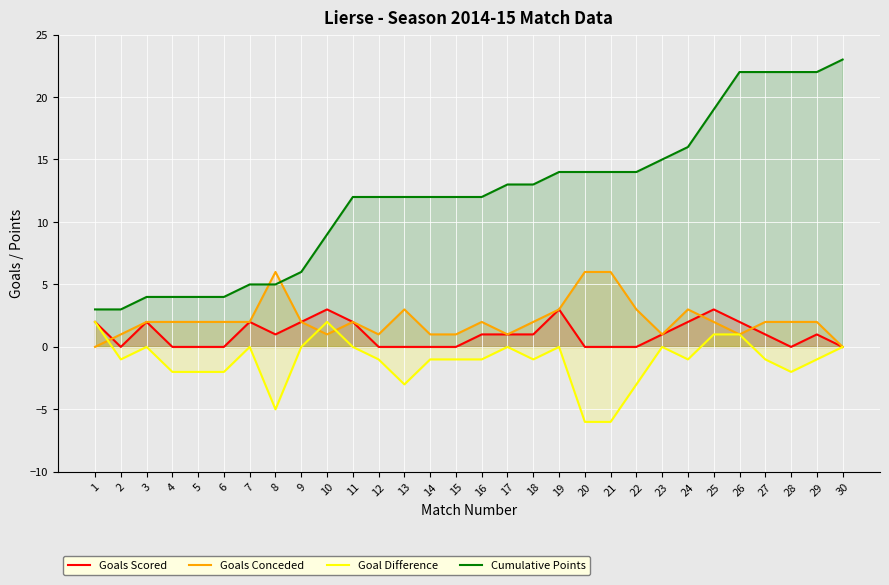

True or false: Cumulative Points has more than 0 points higher than both neighbors.

False